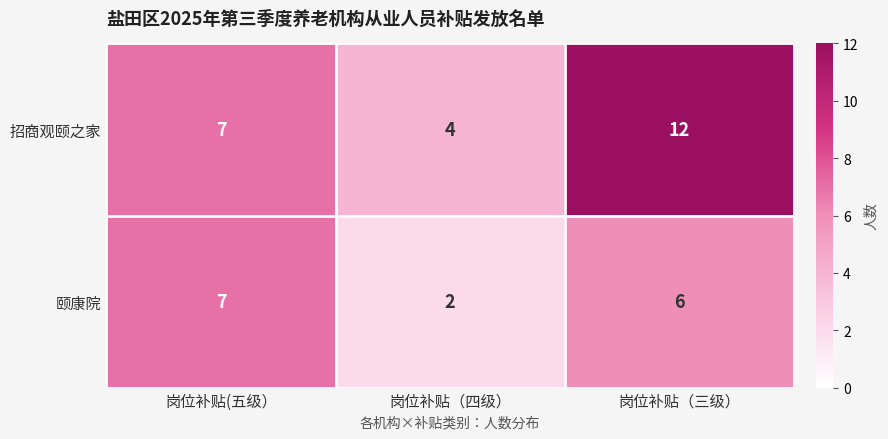

Which category has the highest value across all series?

岗位补贴（三级）